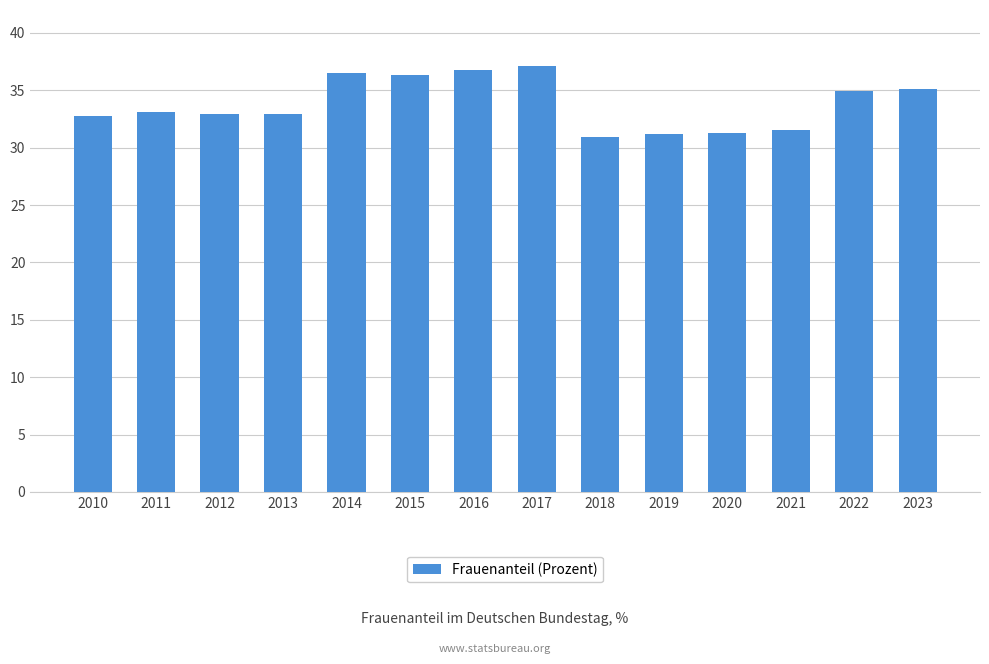

What is the difference between the second highest and minimum values?

5.9